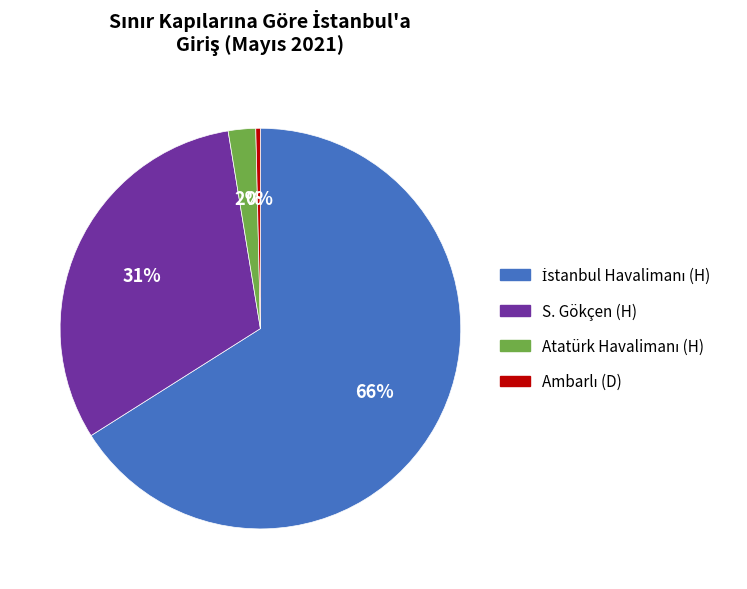

To the nearest percent, what is the average slice percentage?

25%